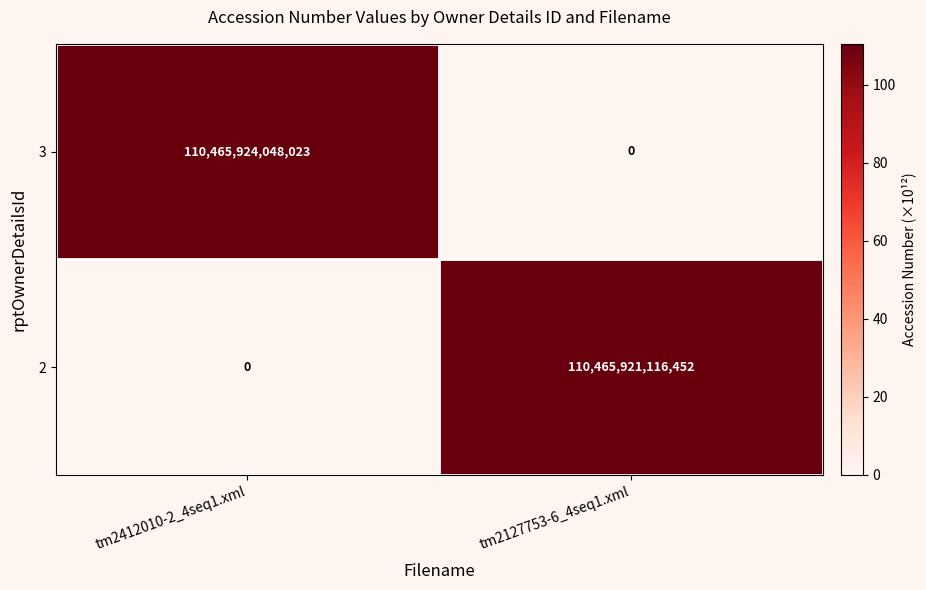

Is it true that 2 equals 148137597492529 at tm2127753-6_4seq1.xml?

False